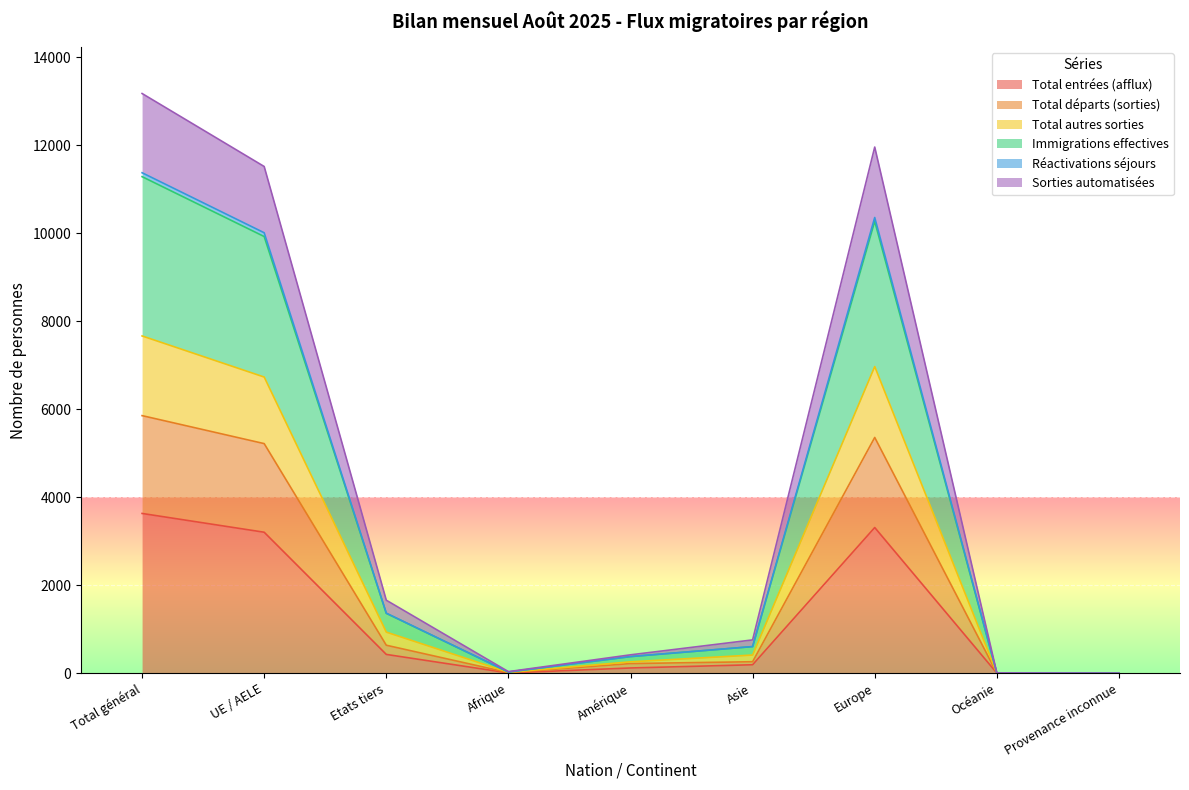

At which label does Total entrées (afflux) reach its peak?

Total général